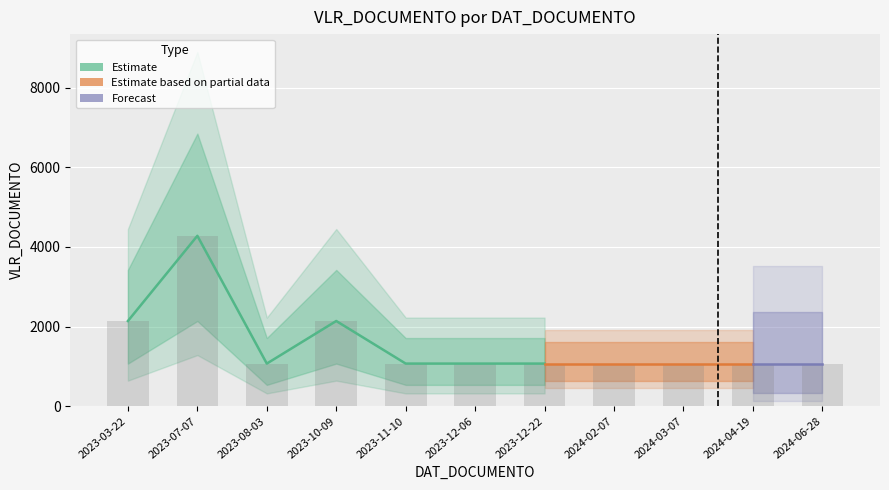

What is the maximum value shown in the chart?

4280